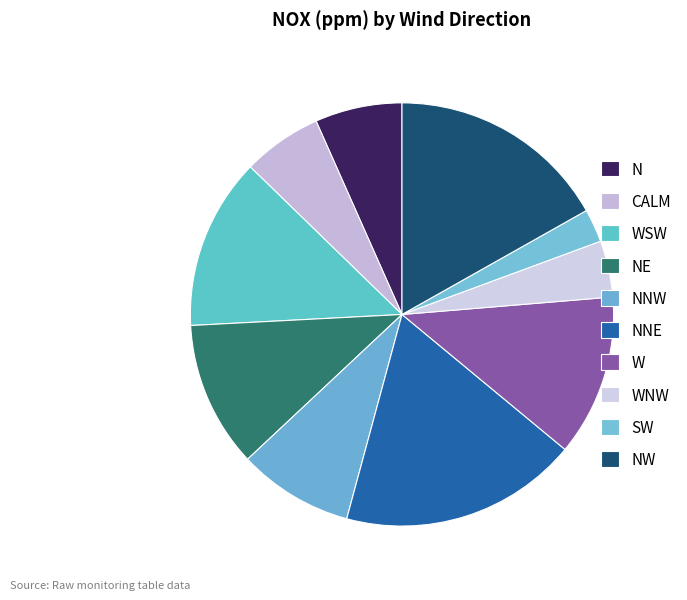

Does WNW represent more than half of the total?

No